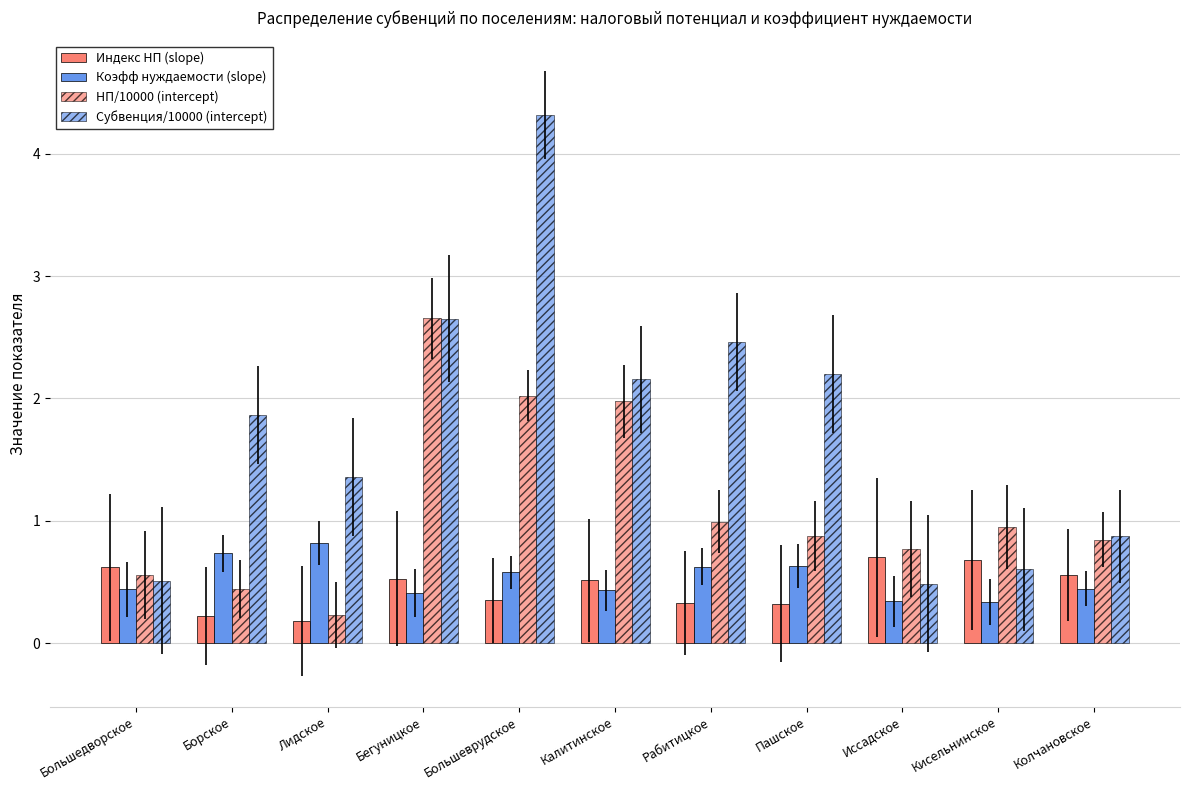

Between Борское and Калитинское, which series saw the biggest shift?

НП/10000 (intercept)